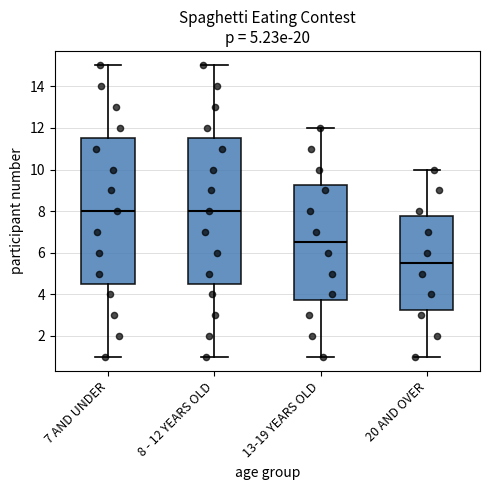

Where does the median line of the box for 7 AND UNDER sit on the y-axis? The values are not printed on the chart, so give them approximately, as read against the axis.

8.0